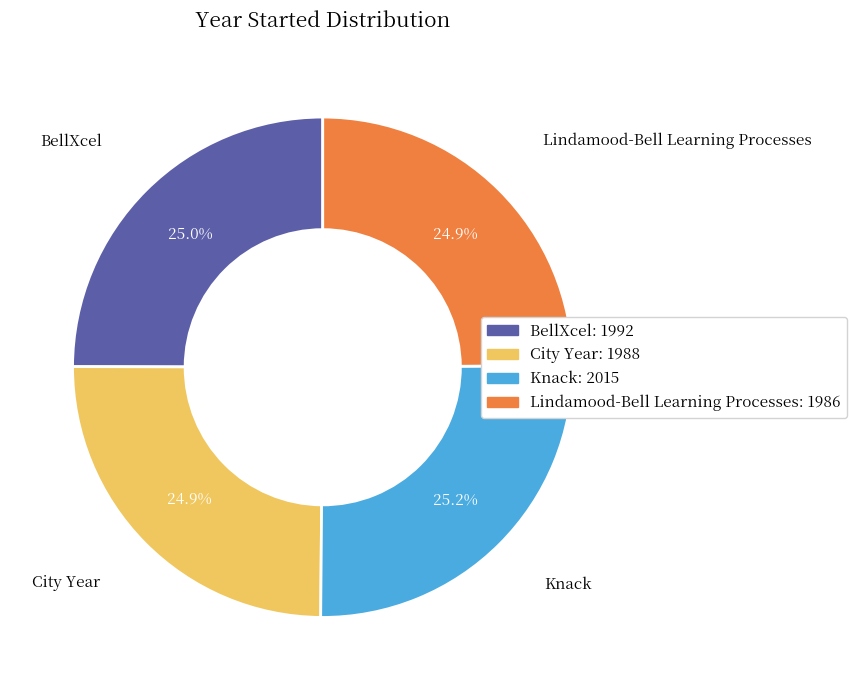

What is the ratio of the value at Knack to the value at Lindamood-Bell Learning Processes?

1.0